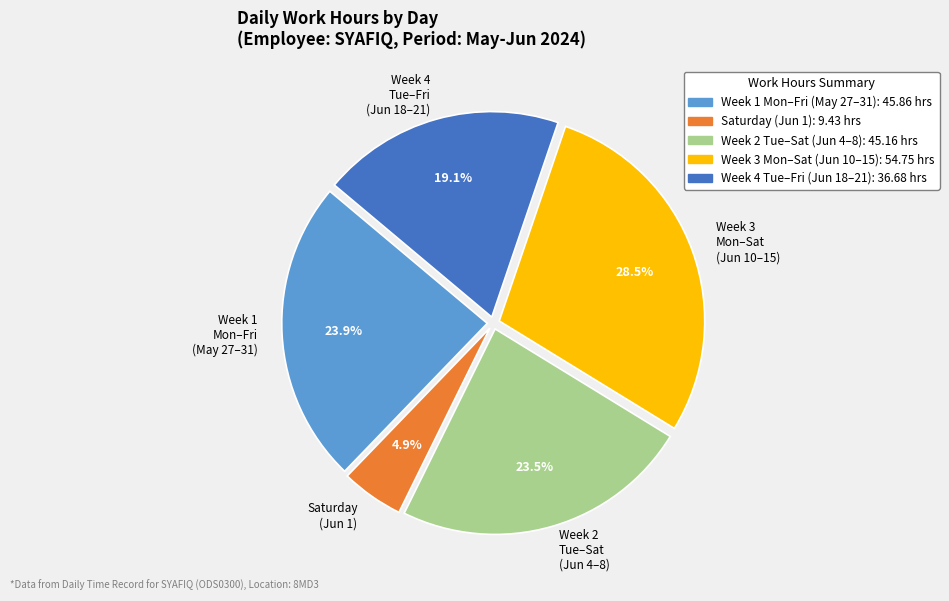

To the nearest percent, what is the difference between the largest and smallest slice percentages?

24%